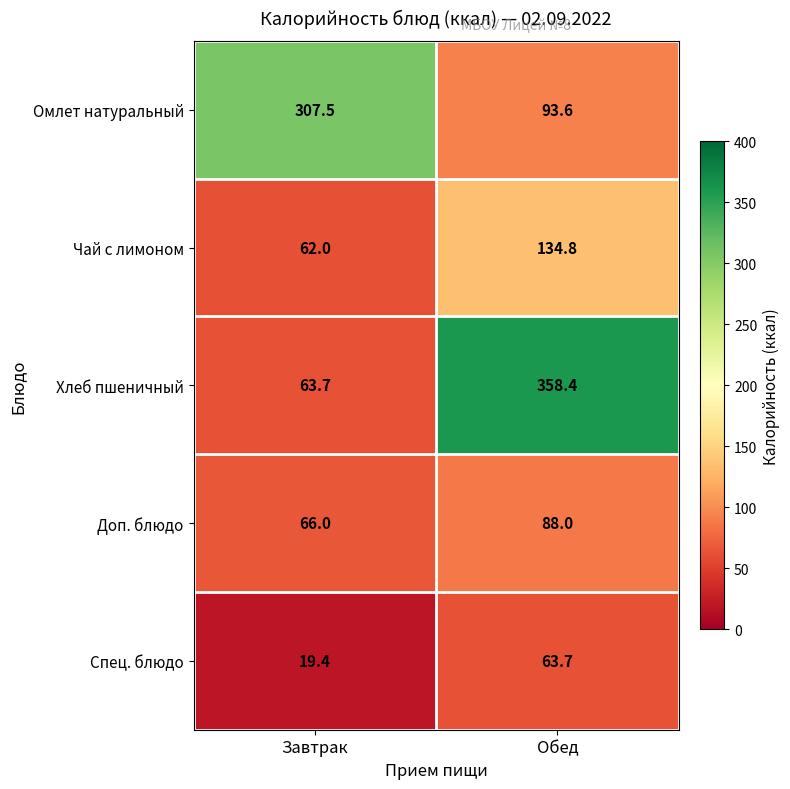

List the series in order of their peak value, lowest first.

Спец. блюдо, Доп. блюдо, Чай с лимоном, Омлет натуральный, Хлеб пшеничный